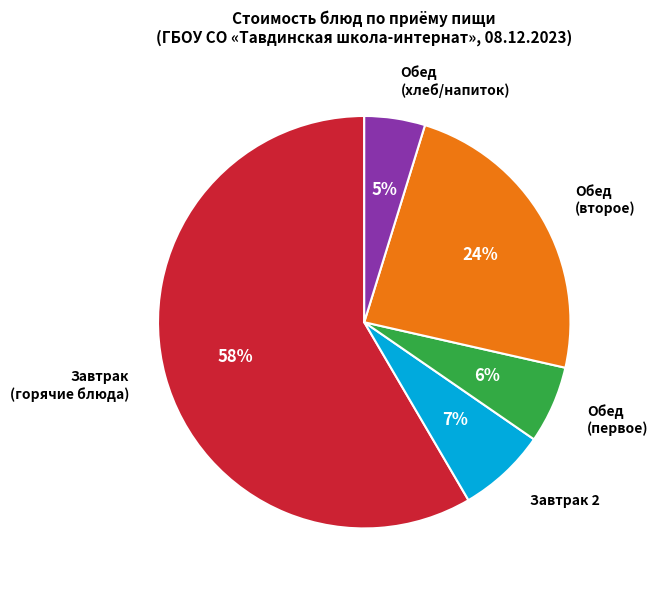

To the nearest percent, what is the difference between the Завтрак 2 and Завтрак (горячие блюда) slice percentages?

51%